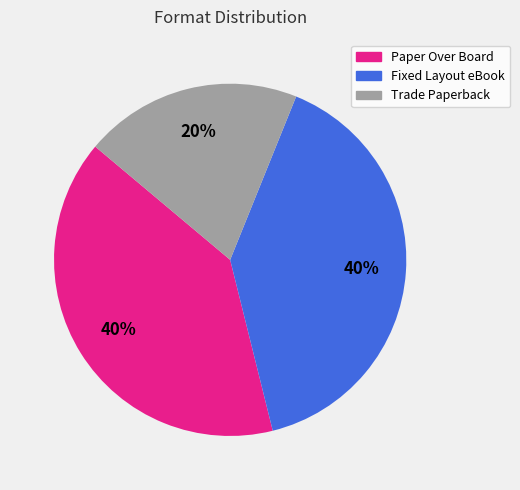

Between Trade Paperback and Fixed Layout eBook, which is larger?

Fixed Layout eBook